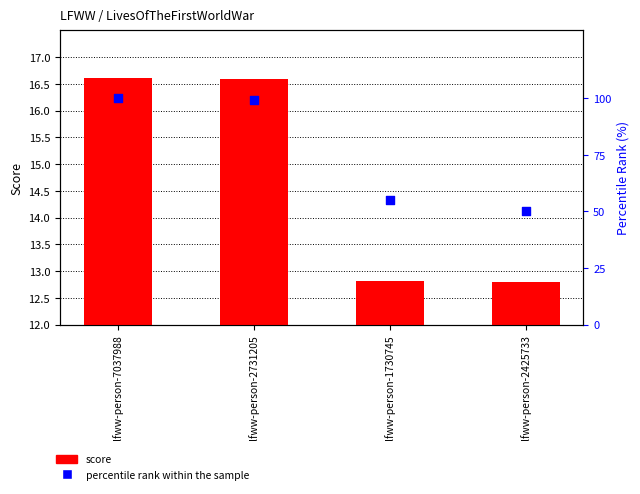

Which series has the largest total across all categories?

percentile rank within the sample